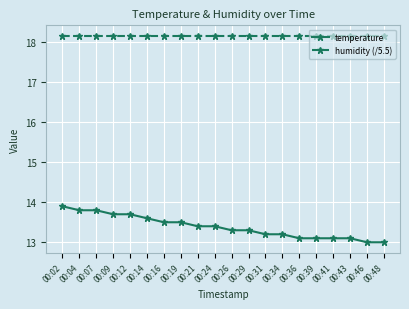

Which series has the largest range (max minus min)?

temperature